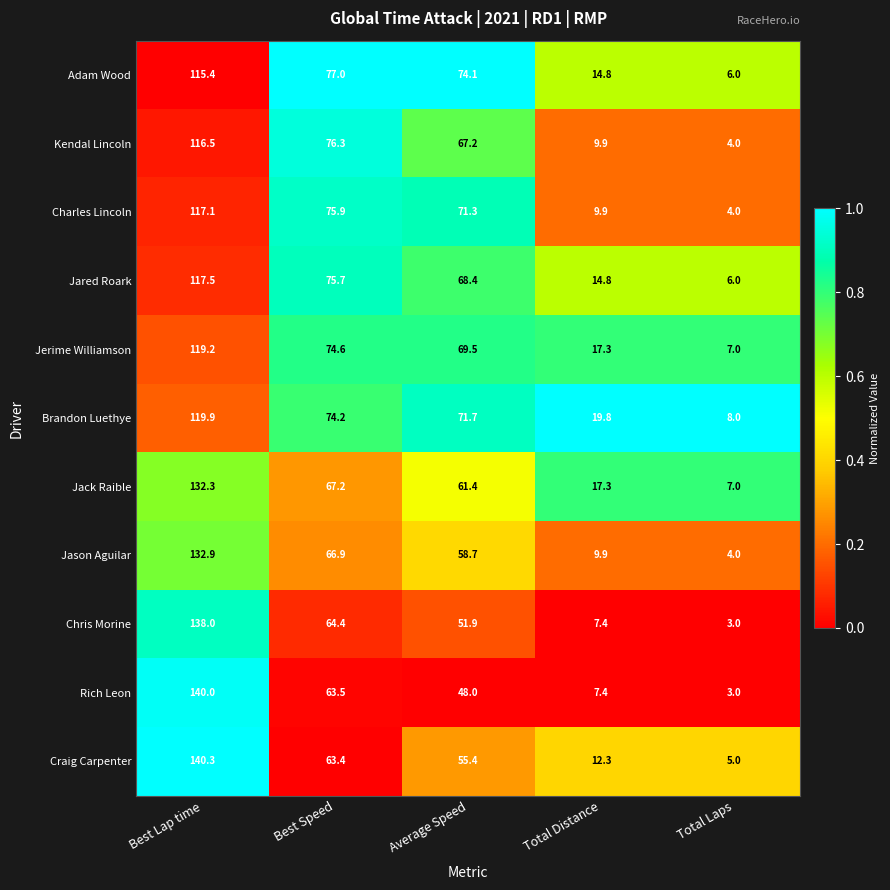

What is the difference between the Jack Raible values at Total Laps and Best Speed?

60.2